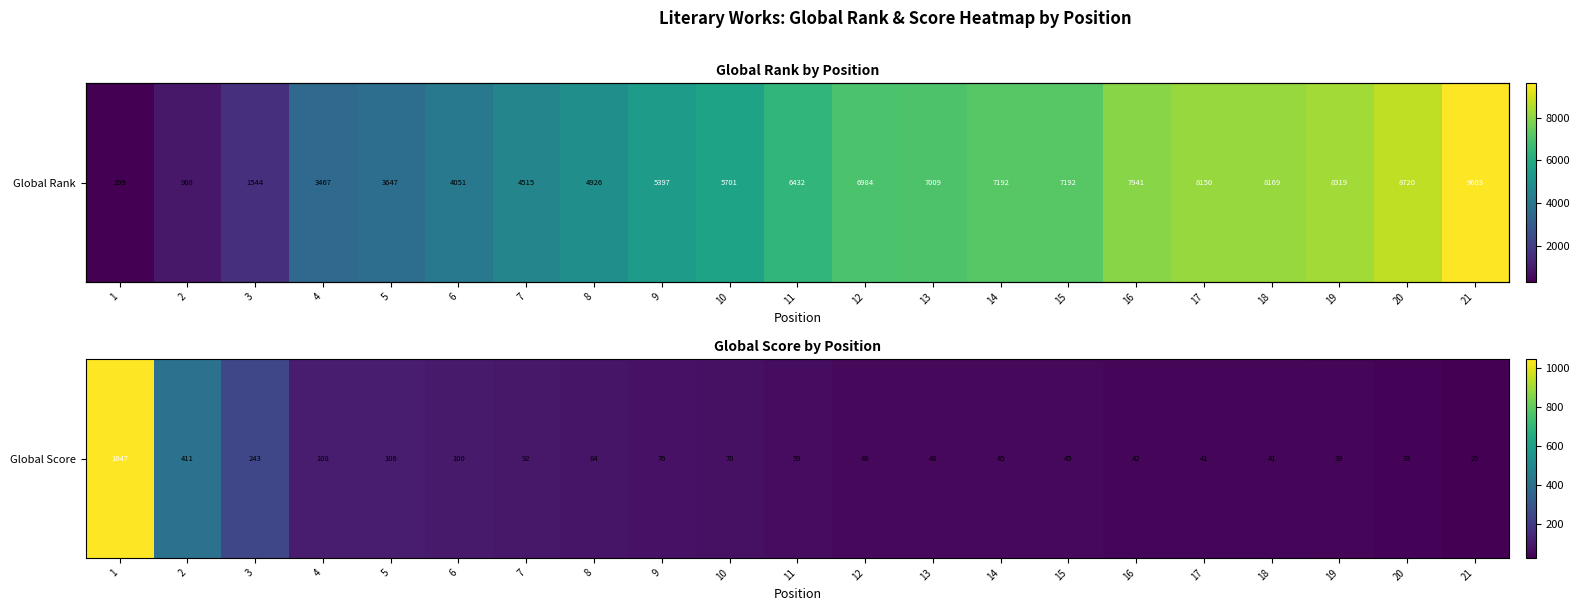

What is the difference between the values at 11 and 17?

18